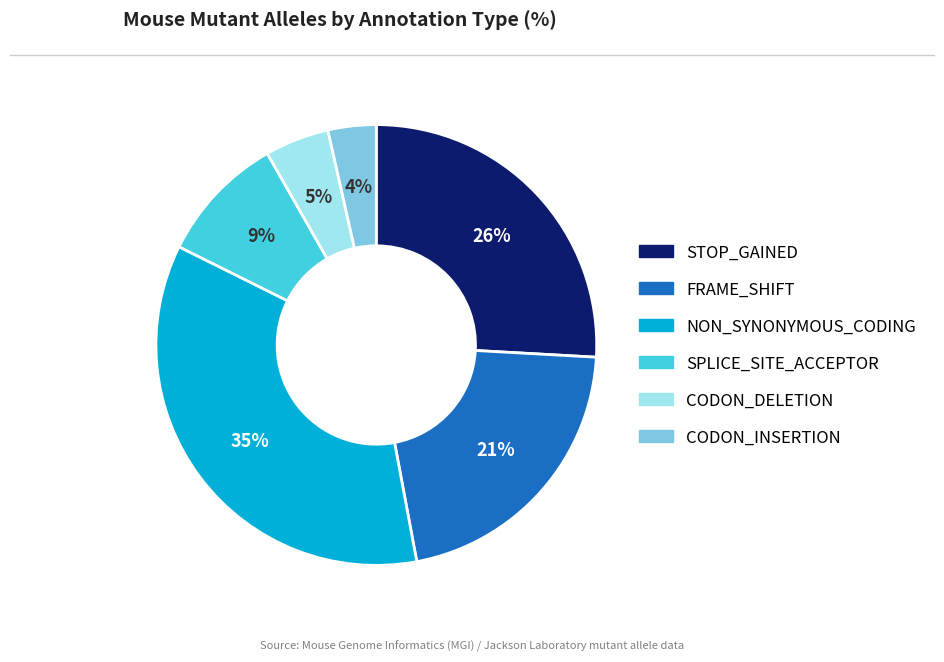

Does SPLICE_SITE_ACCEPTOR represent more than half of the total?

No